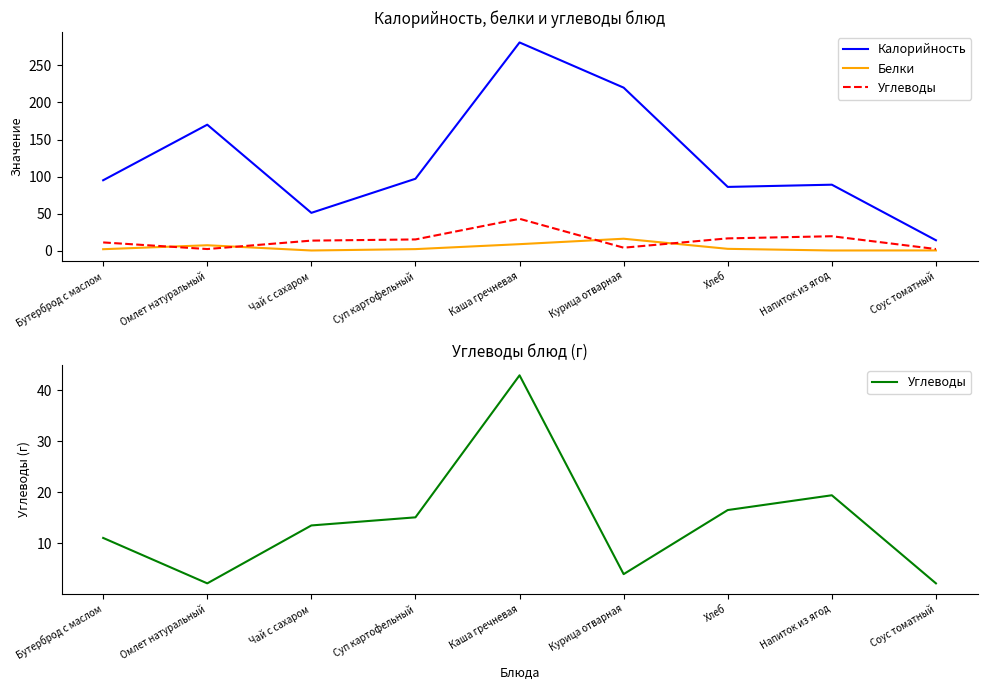

True or false: Углеводы has a value of 2.1 at Омлет натуральный.

True